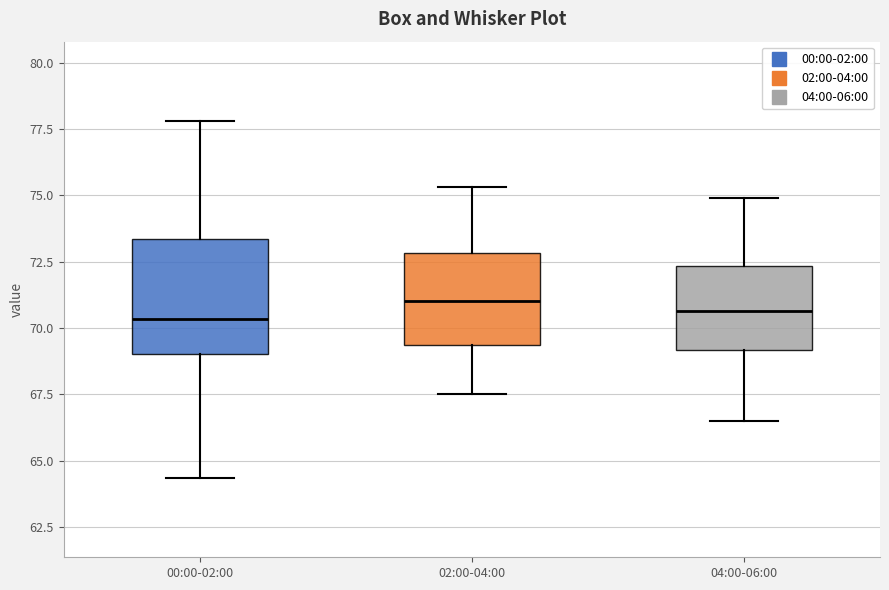

Where does the lower whisker of the box for 02:00-04:00 end on the y-axis? The values are not printed on the chart, so give them approximately, as read against the axis.

67.5